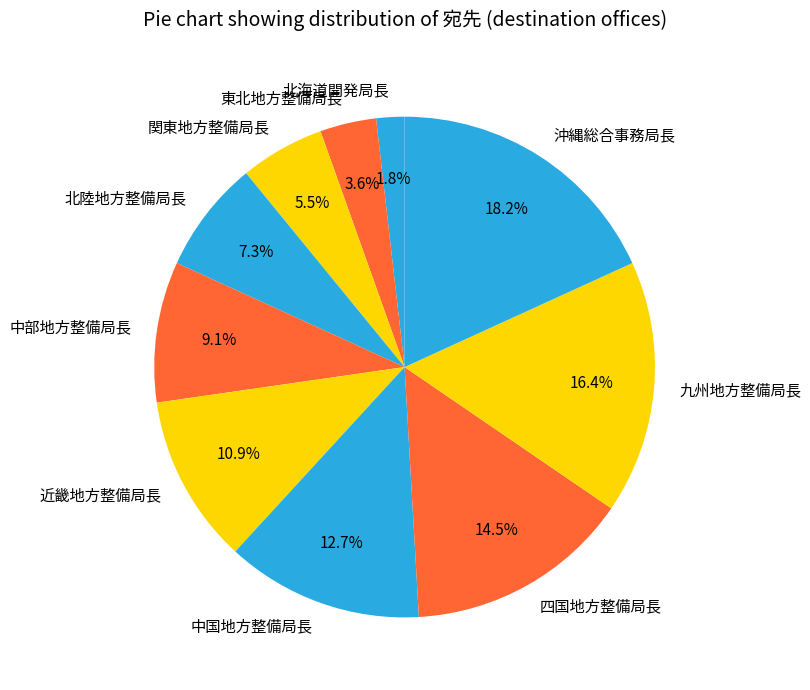

True or false: 東北地方整備局長 accounts for 11% of the total.

False